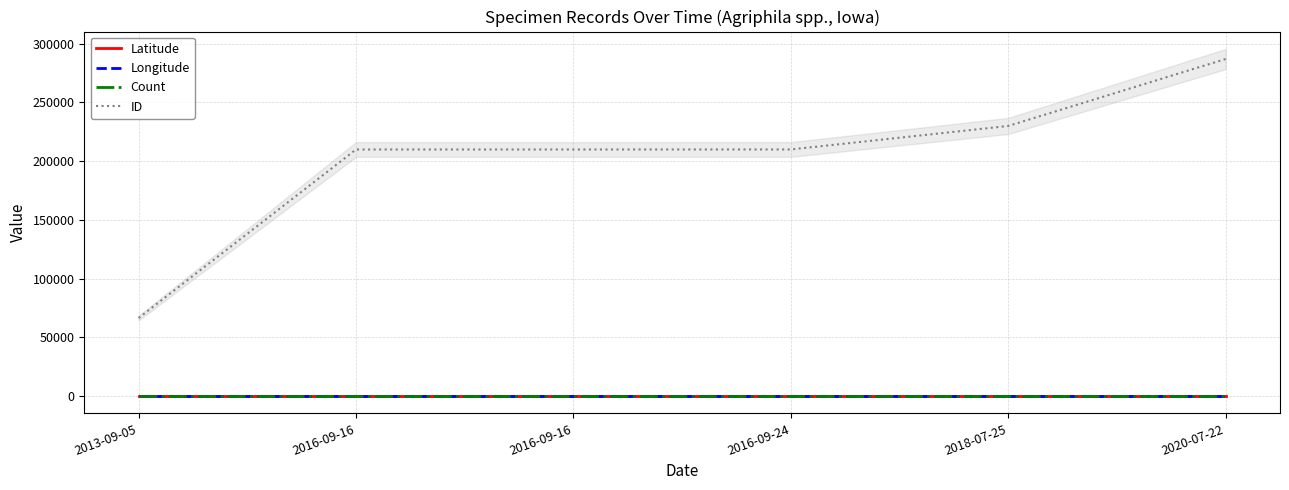

True or false: ID and Count intersect in this chart.

False